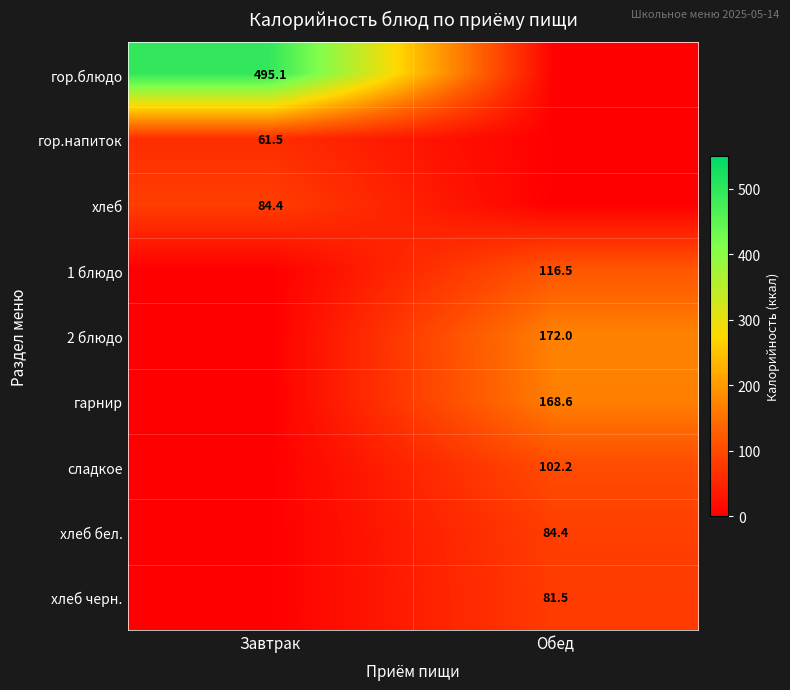

At how many categories does at least one series exceed 103?

2